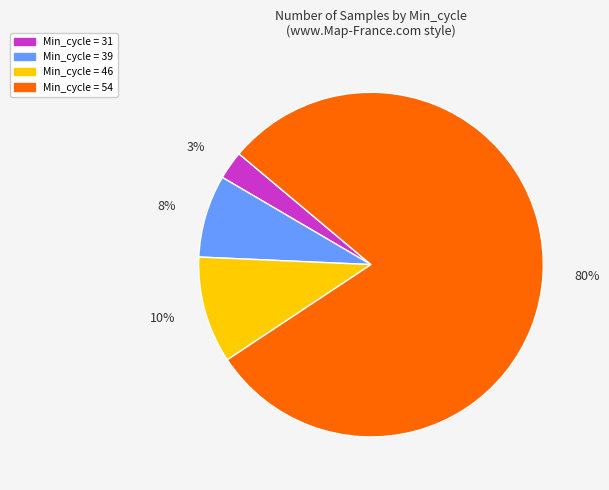

To the nearest percent, what is the average slice percentage?

25%